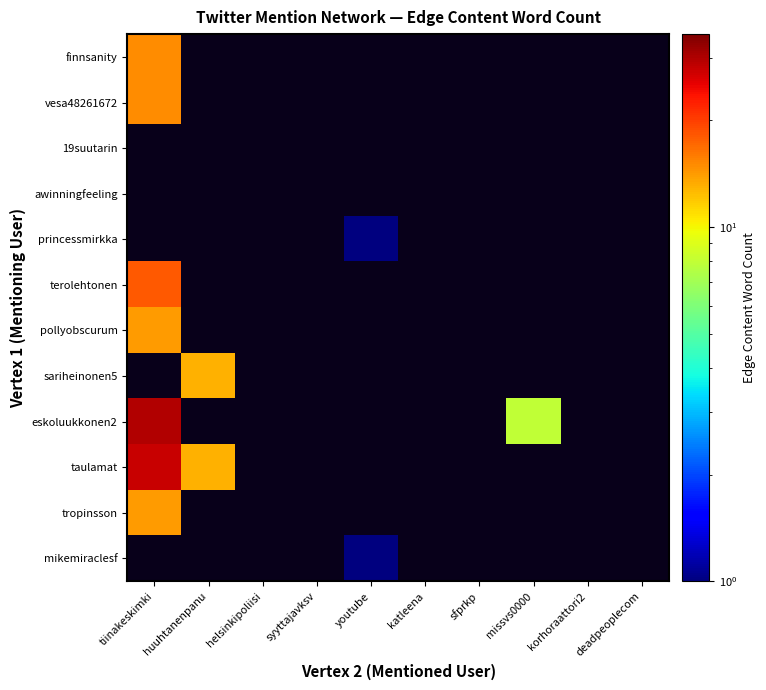

Between sfprkp and syyttajavksv, which is larger?

syyttajavksv